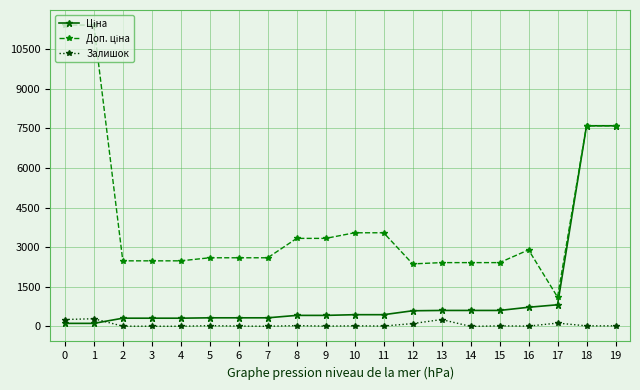

True or false: Залишок has more than 2 interior local peaks.

True